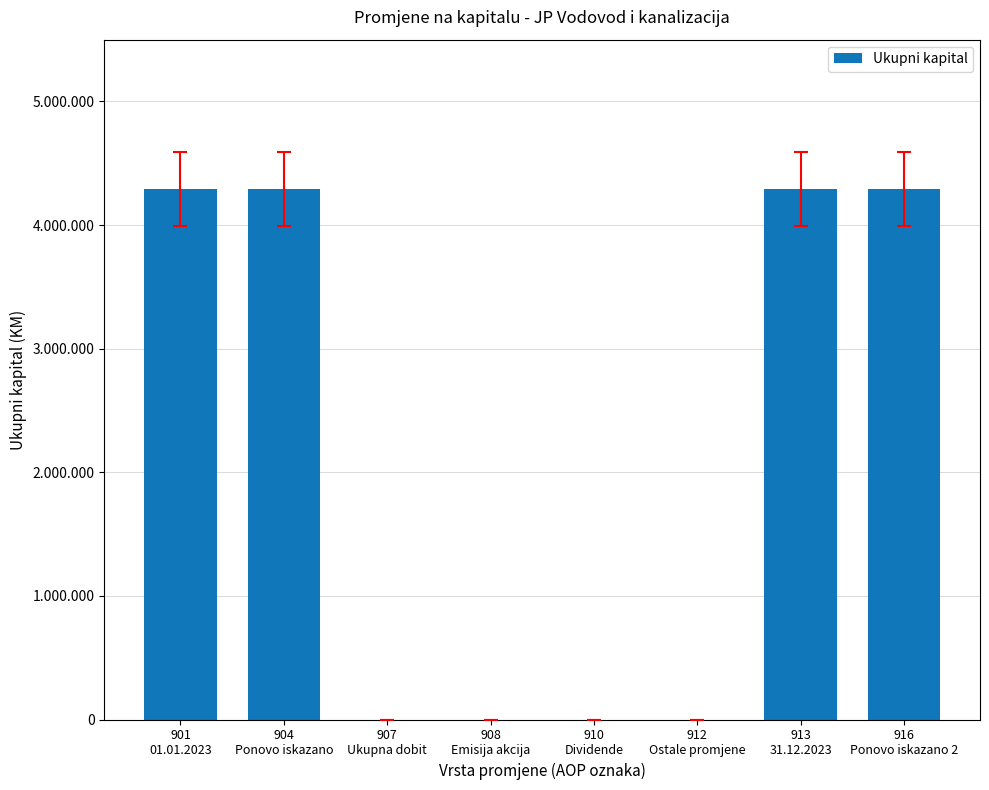

Rank the categories by value from lowest to highest.

907
Ukupna dobit, 908
Emisija akcija, 910
Dividende, 912
Ostale promjene, 901
01.01.2023, 904
Ponovo iskazano, 913
31.12.2023, 916
Ponovo iskazano 2